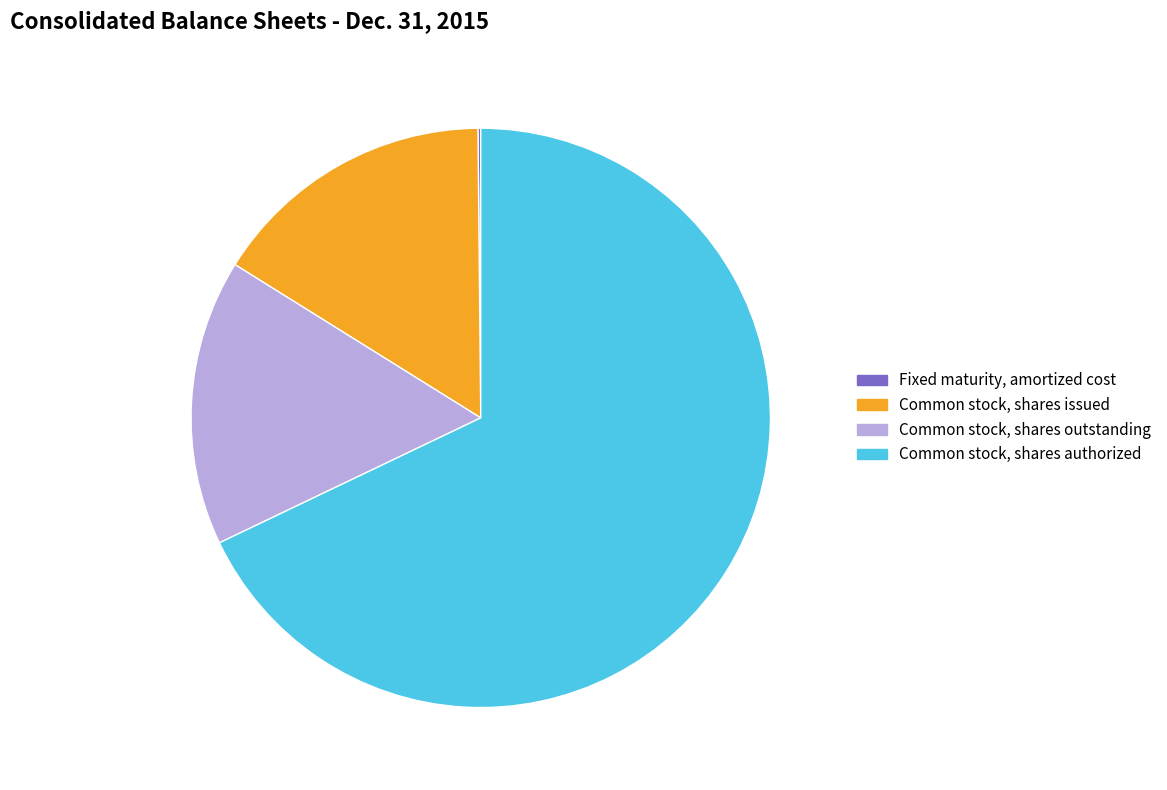

What percentage is the Common stock, shares authorized slice, to the nearest percent?

68%